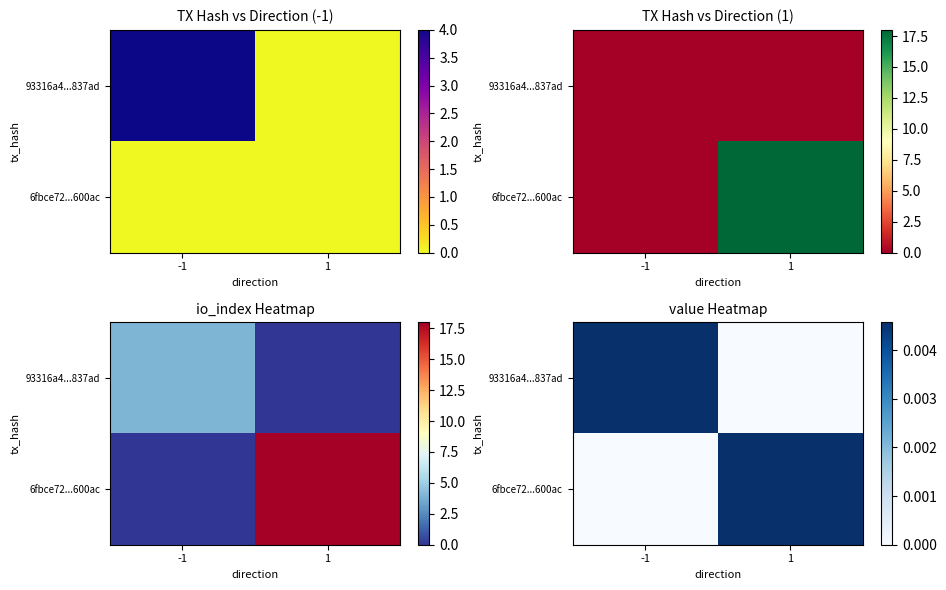

Is the value of 6fbce72...600ac at -1 greater than the value of 93316a4...837ad at 1?

No